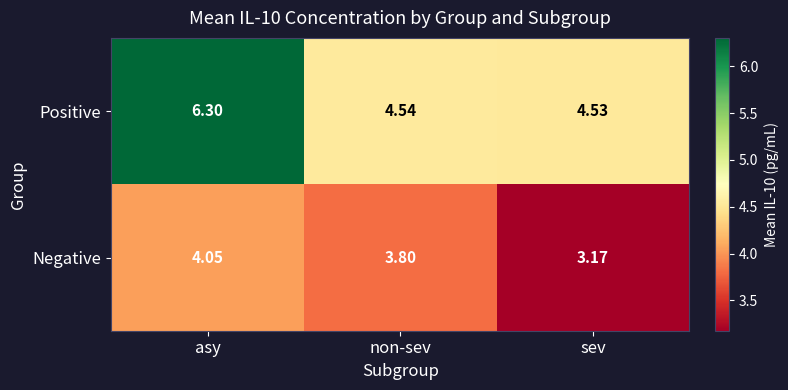

At how many categories does at least one series exceed 6?

1